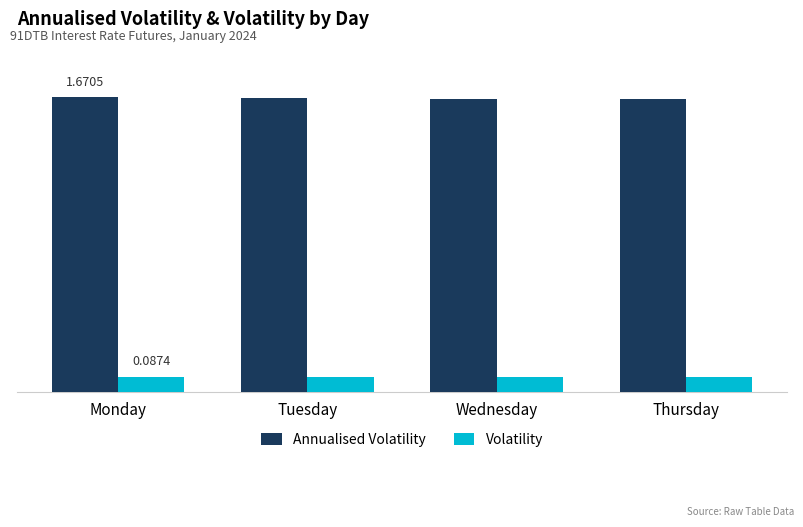

The value of Annualised Volatility at Thursday is 1.7. True or false?

True